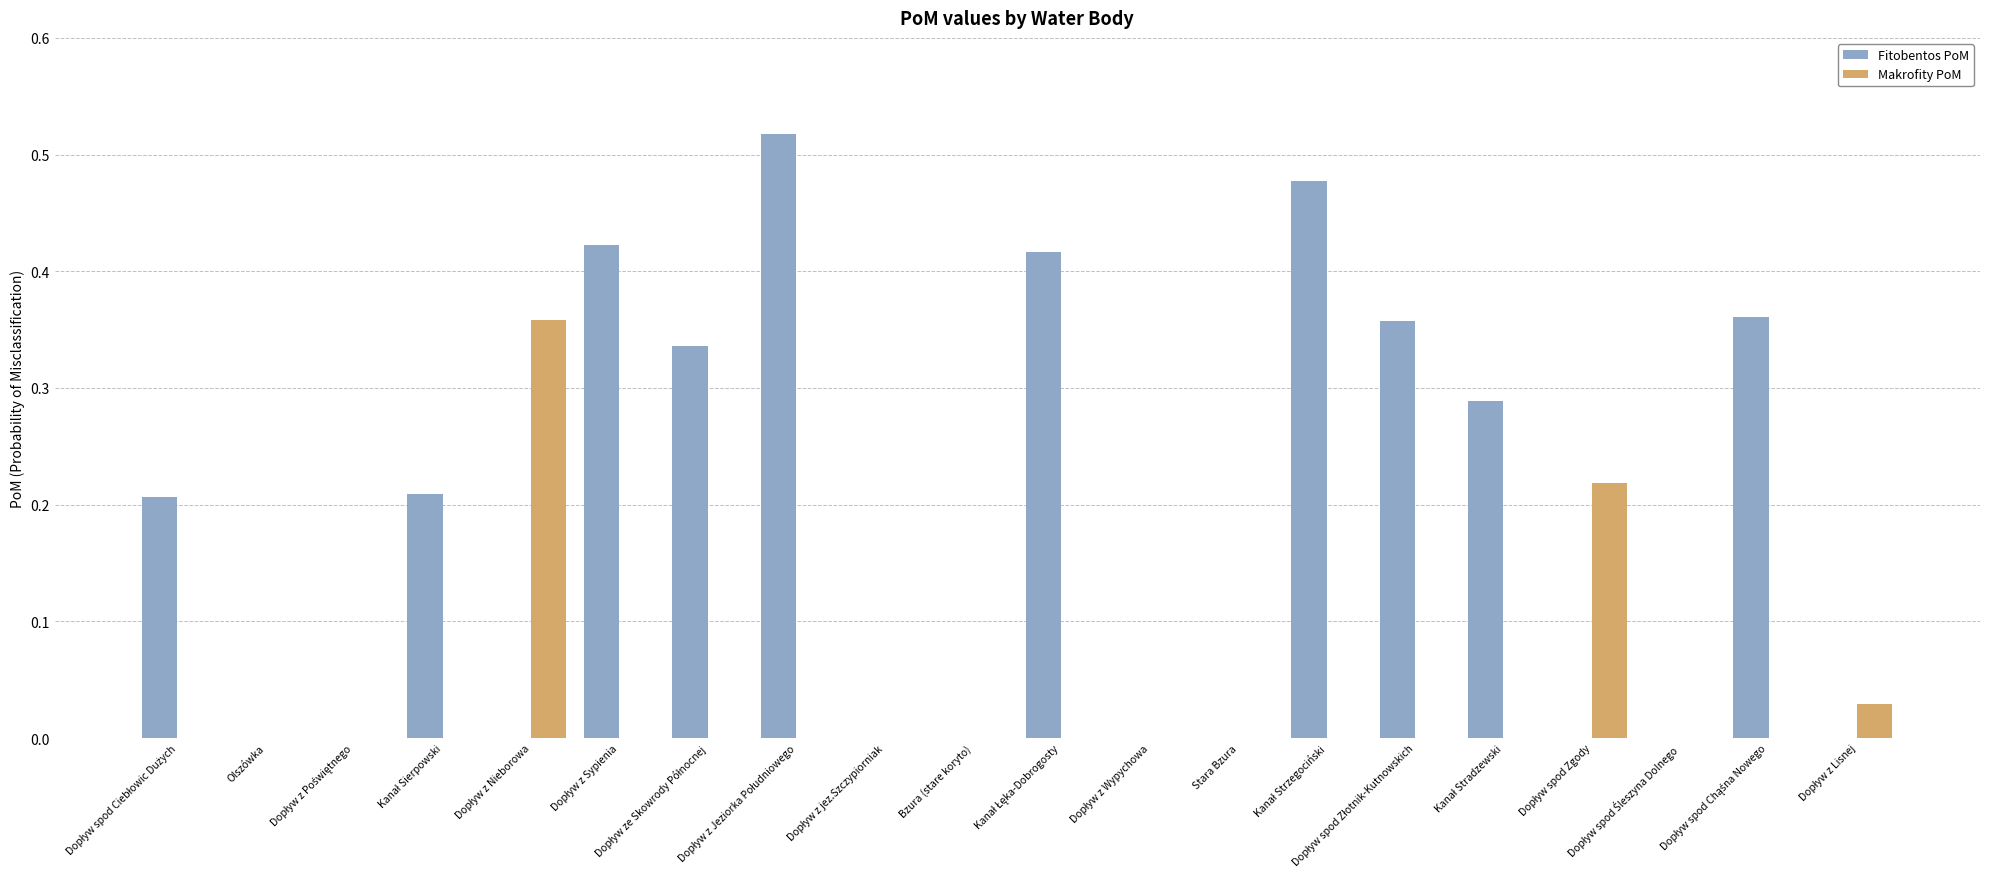

Which has a higher value, Dopływ z Lisnej or Dopływ spod Złotnik-Kutnowskich?

Dopływ spod Złotnik-Kutnowskich